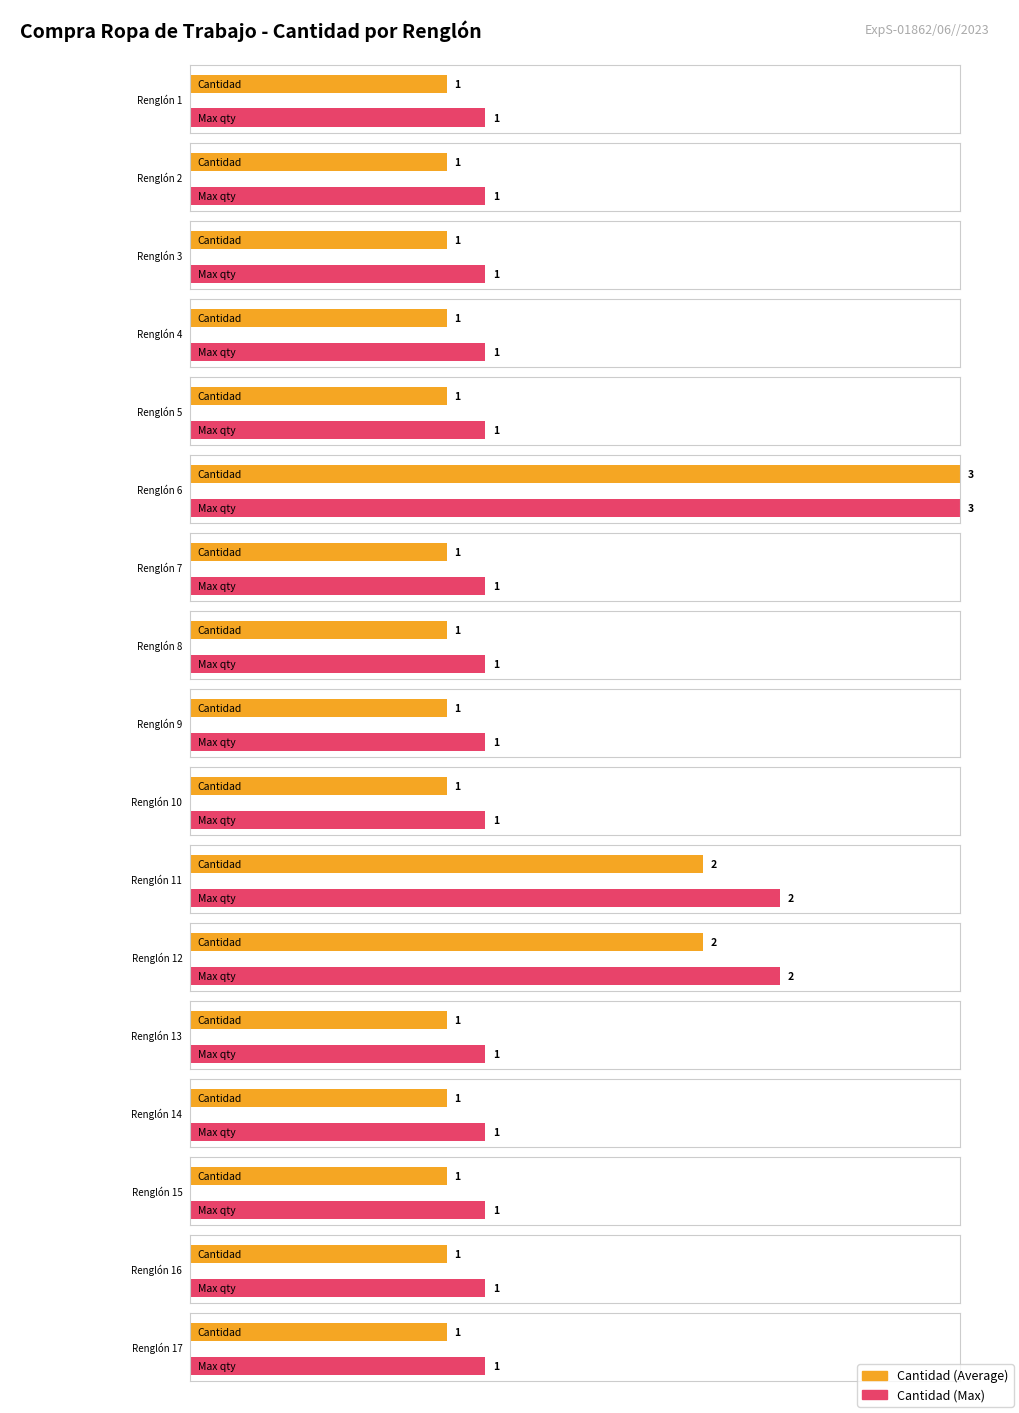

Count the values in the range 1 to 2.

16